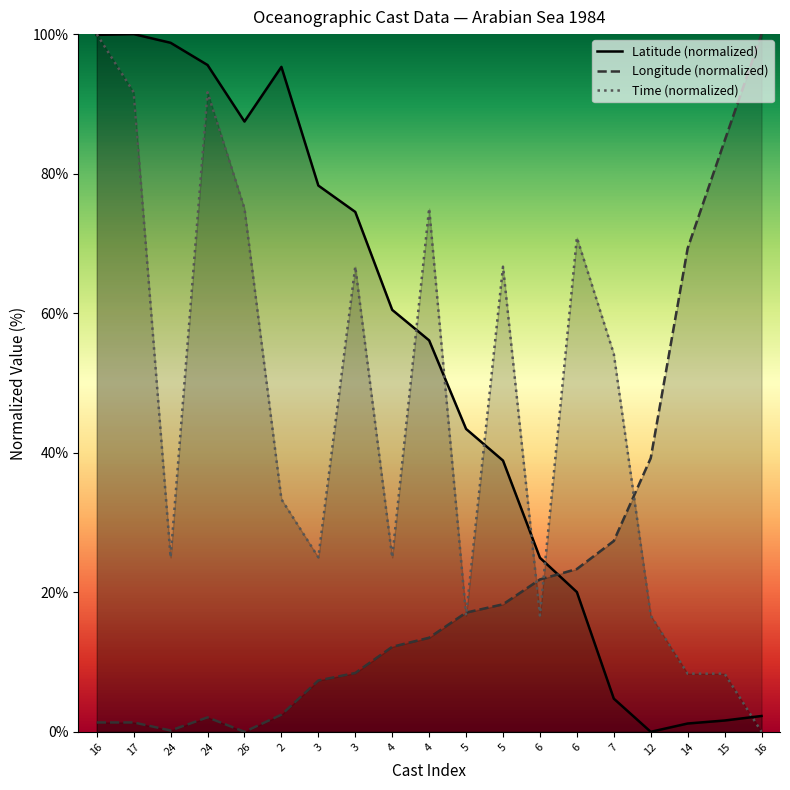

What are all the series names shown in the legend?

Latitude (normalized), Longitude (normalized), Time (normalized)